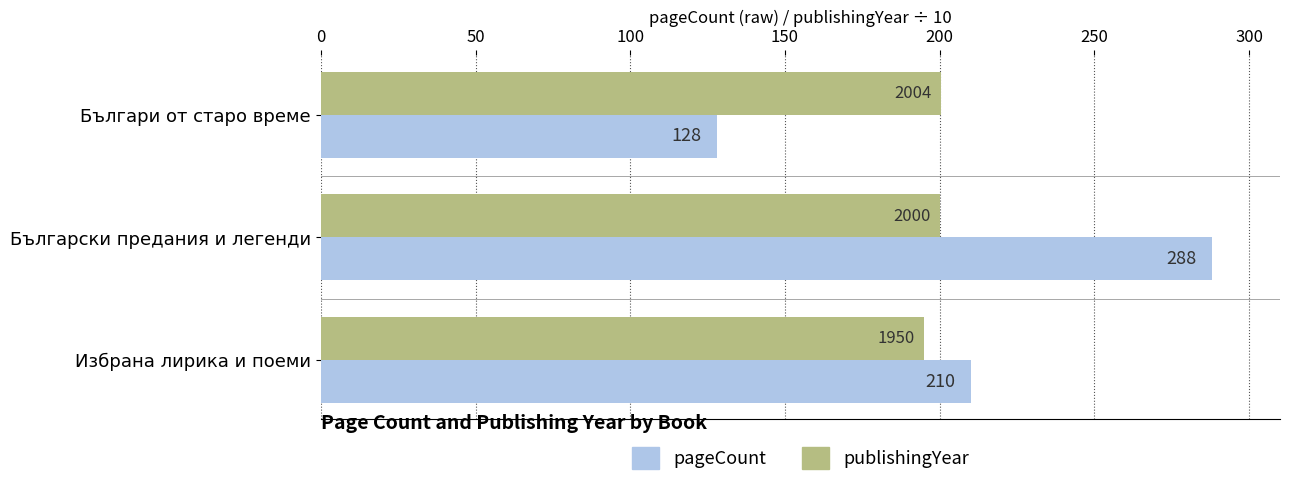

List the series in order of their peak value, lowest first.

publishingYear, pageCount